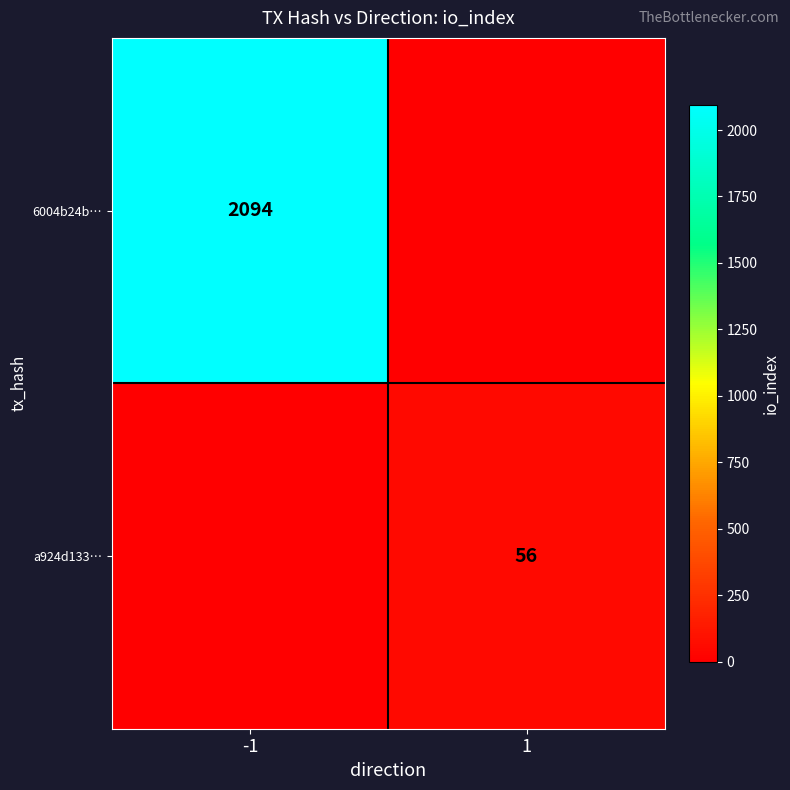

The value of 6004b24b… at -1 is 2094. True or false?

True